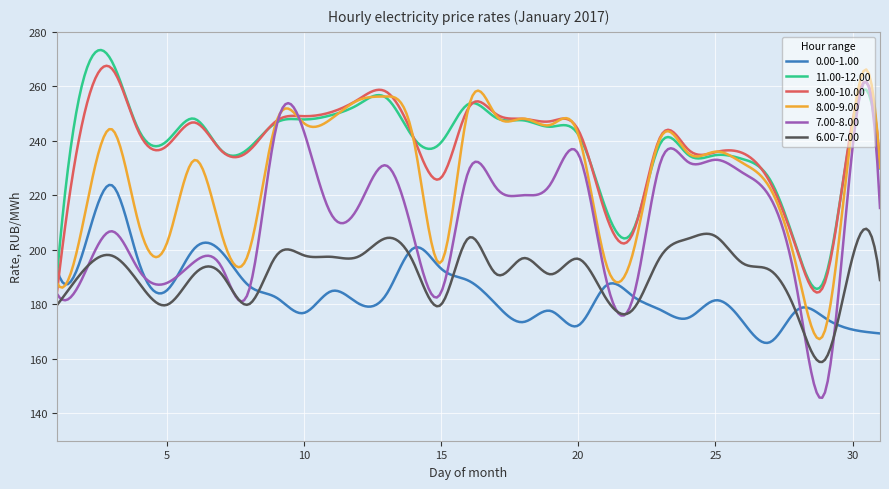

What is the lowest value of the 11.00-12.00 series?

185.7